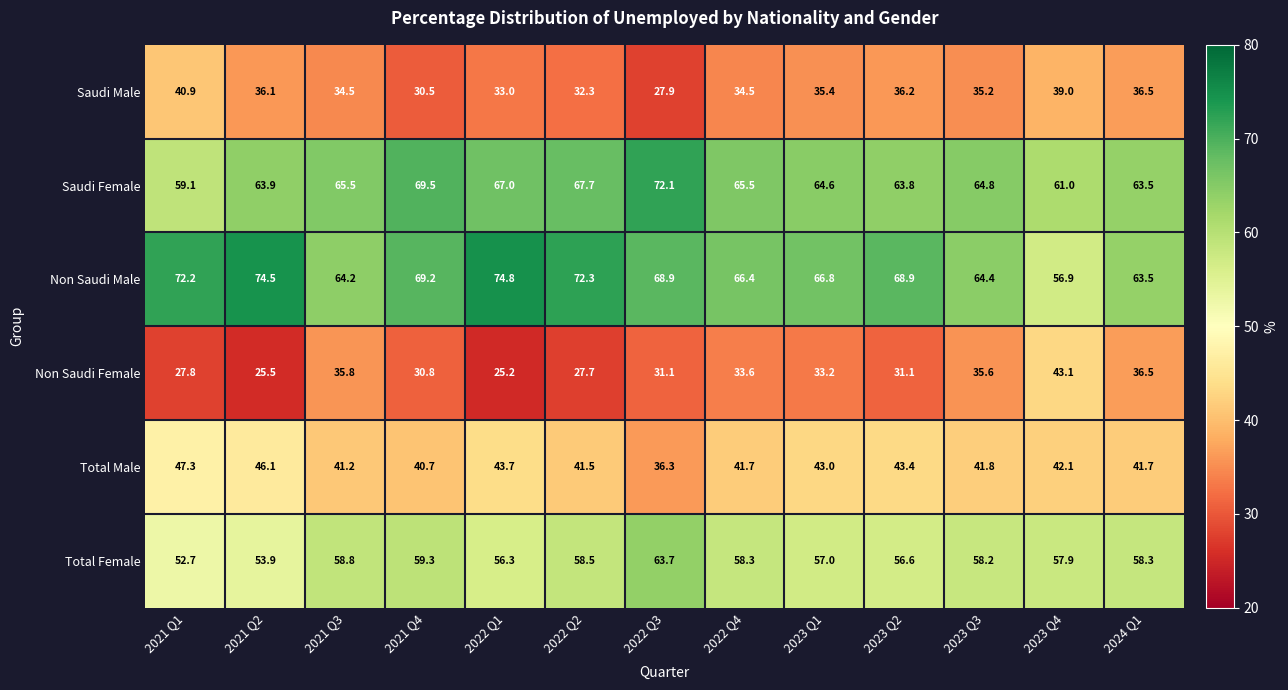

What is the difference between the highest and lowest values at 2021 Q4?

39.0